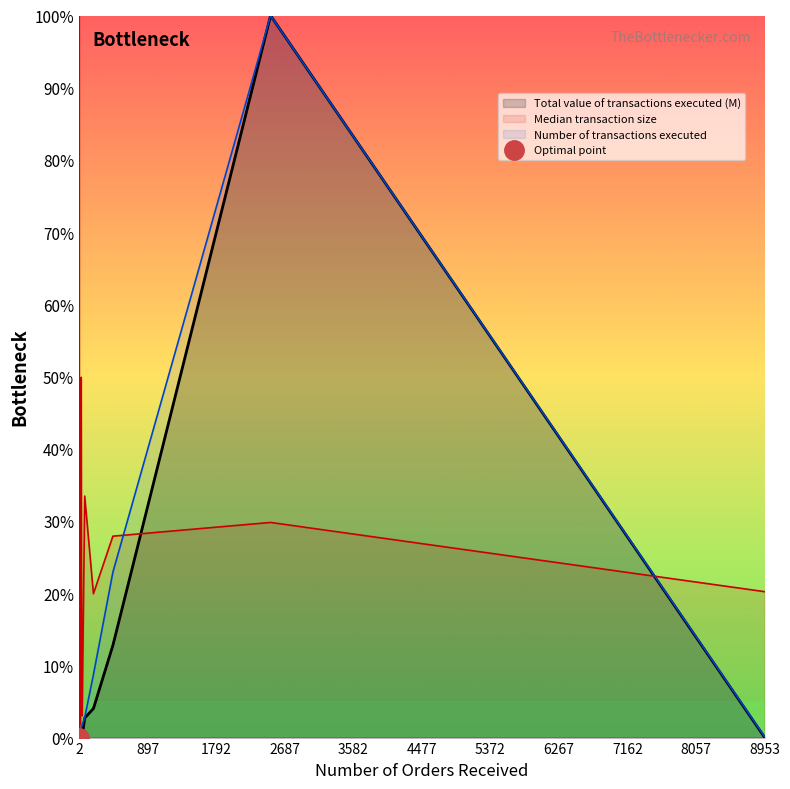

What is the greatest value displayed?

100.0